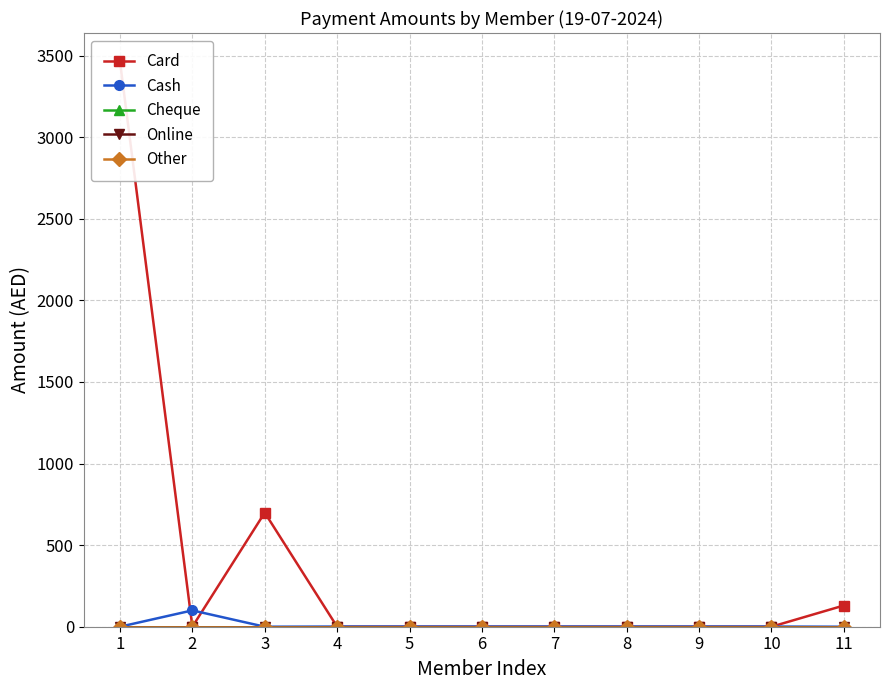

How many values in Cash are above zero?

8